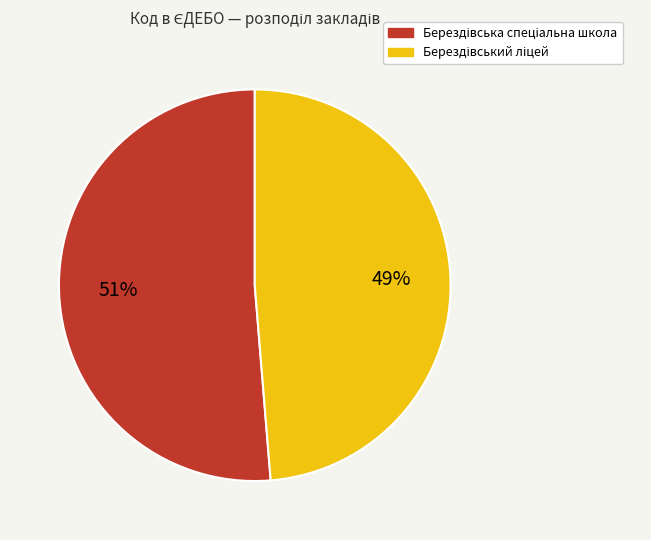

To the nearest percent, what is the average slice percentage?

50%